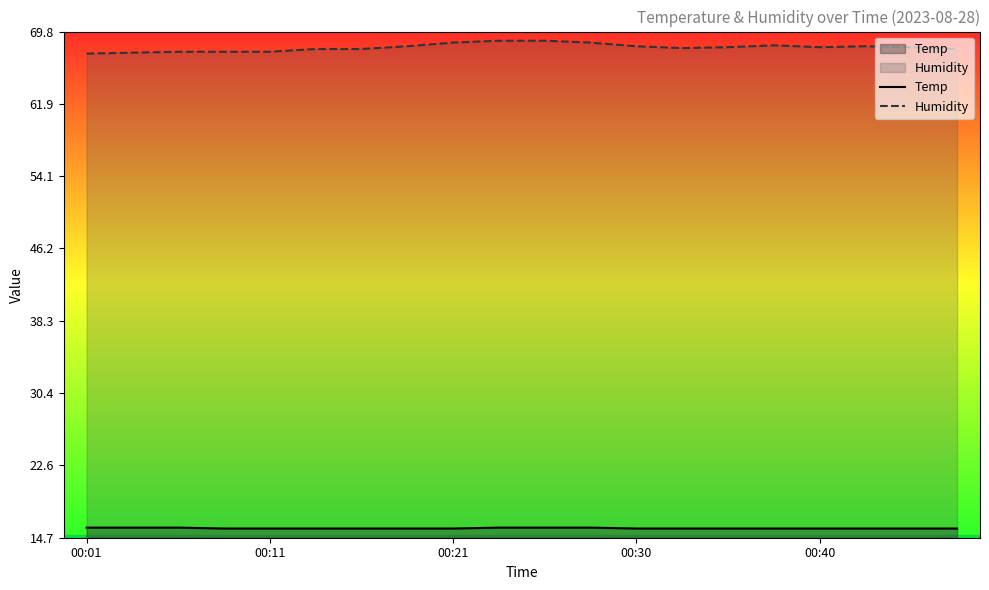

Read the Humidity value at 00:40.

68.1